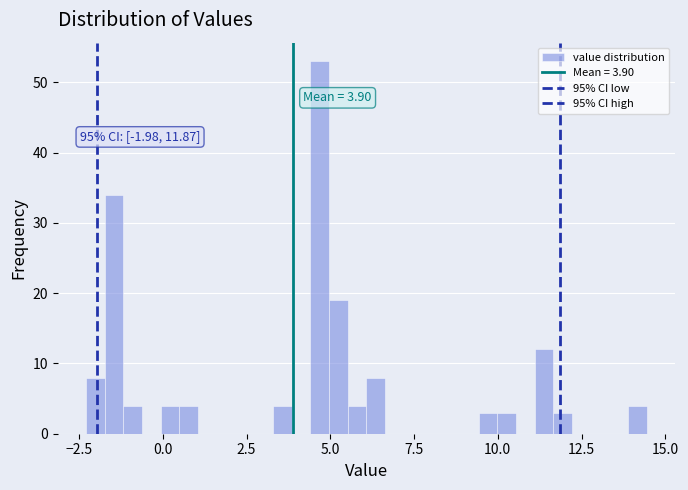

Read against the x-axis, roughly where is the centre of the tallest bar?

4.5